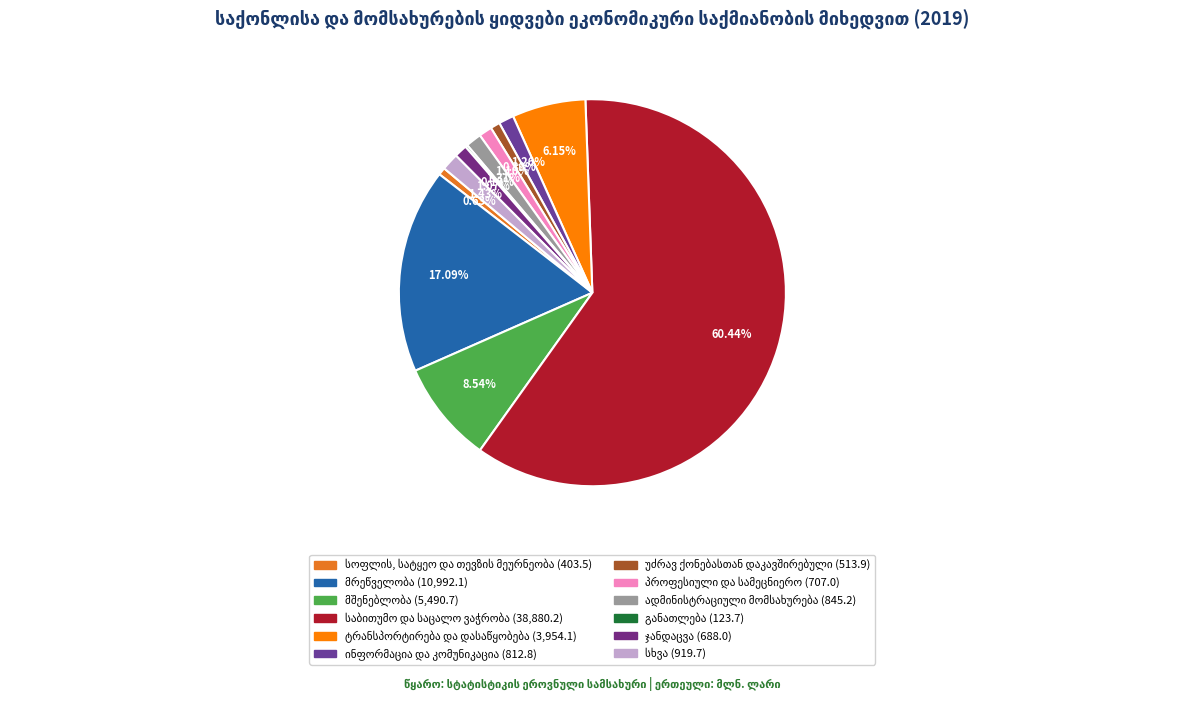

The მშენებლობა slice represents 9% of the pie. True or false?

True